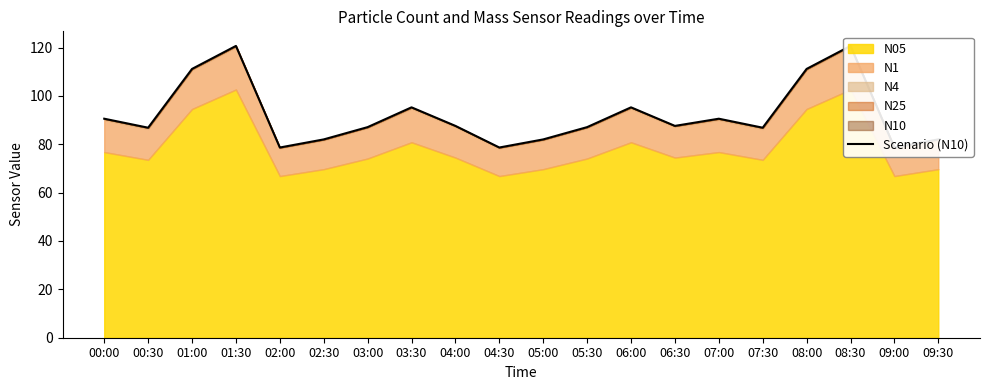

What is the maximum value shown in the chart?

120.7